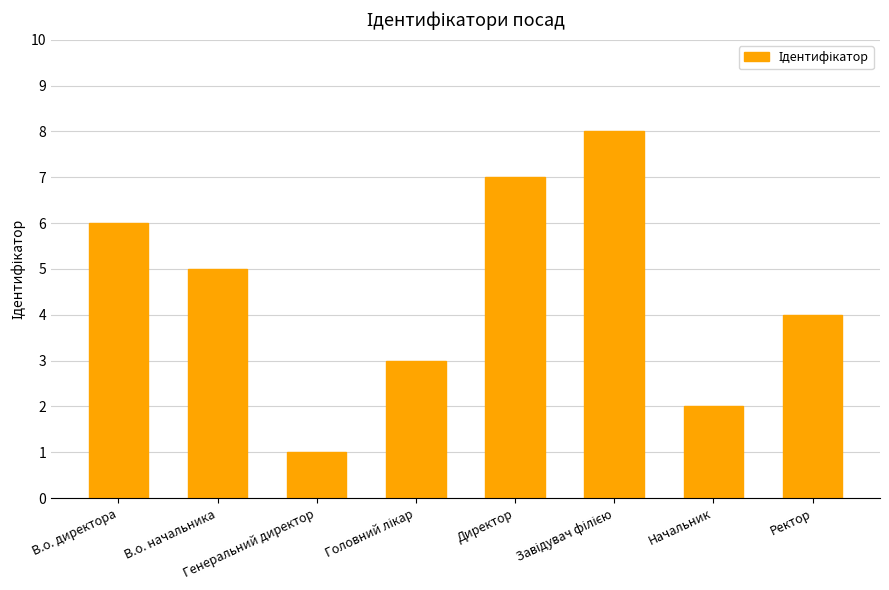

Where does the data first go above 5?

В.о. директора